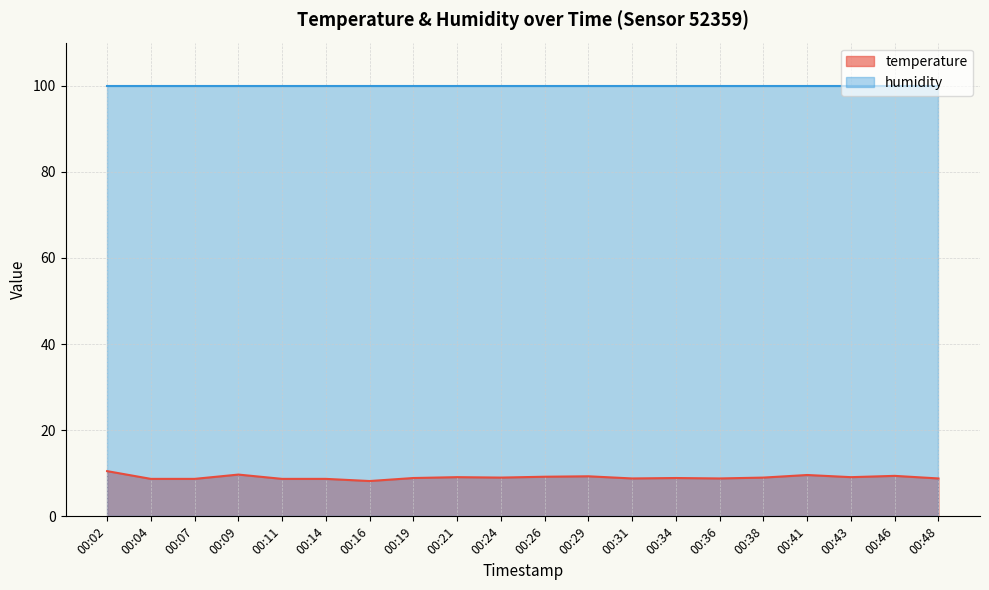

What is the smallest value displayed?

8.2